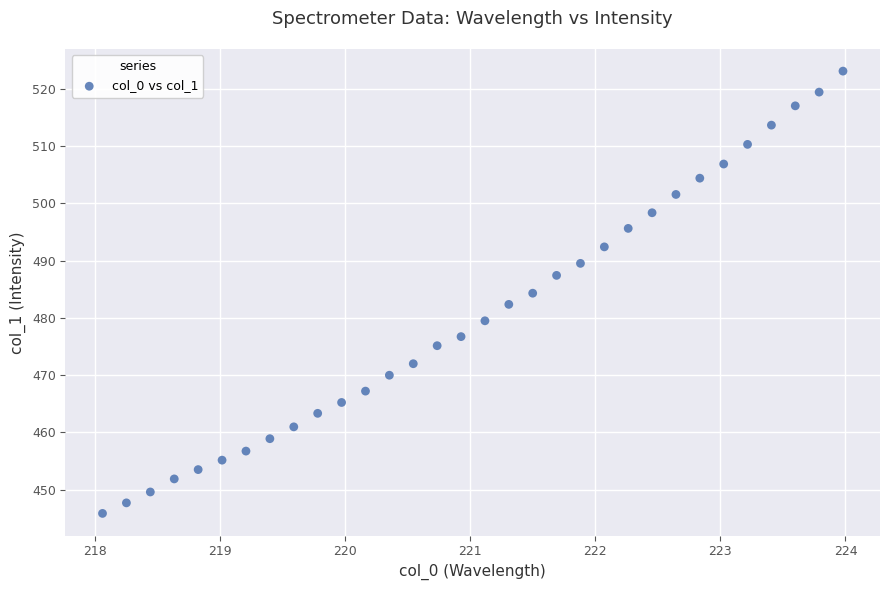

What is the range of X values (max minus min)?

5.9